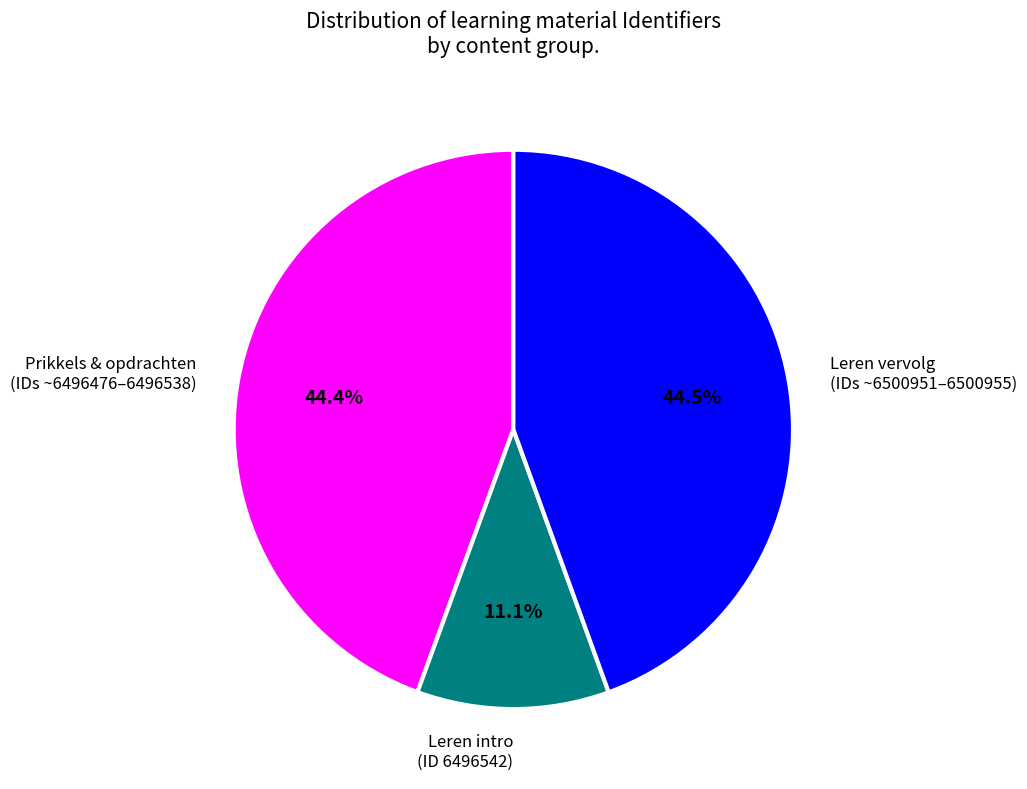

Does any single category account for the majority?

No